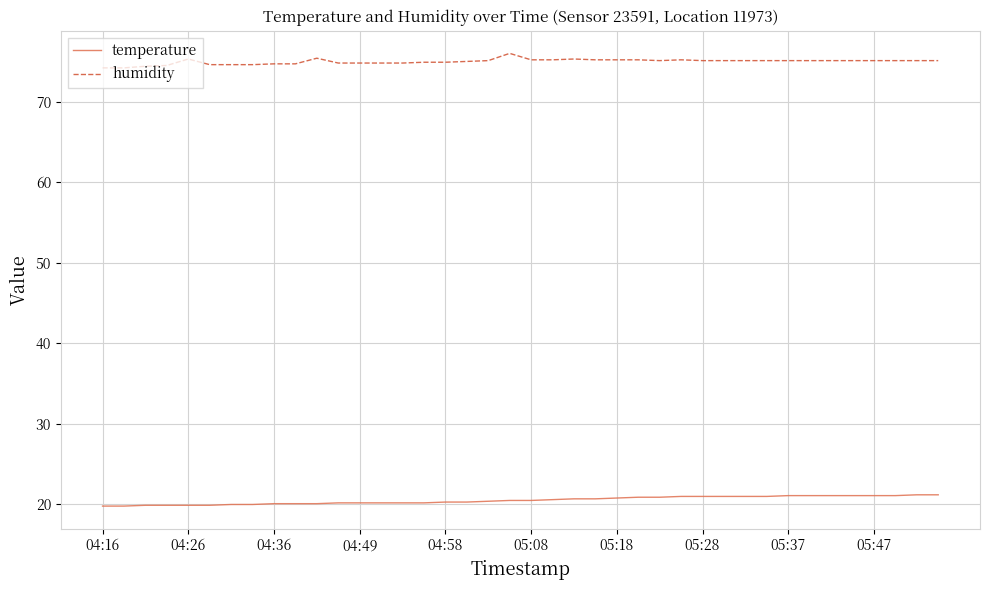

Rank the series by their average value, from lowest to highest.

temperature, humidity